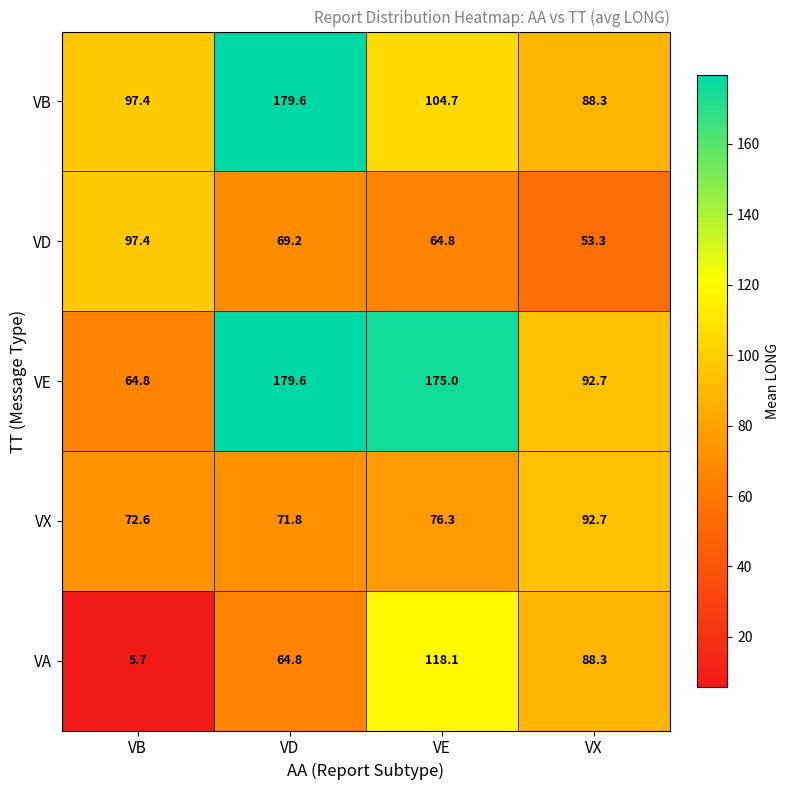

Reading left to right, transcribe all the data shown in this chart.

VB: 97.4	179.6	104.7	88.3
VD: 97.4	69.2	64.8	53.3
VE: 64.8	179.6	175.0	92.7
VX: 72.6	71.8	76.3	92.7
VA: 5.7	64.8	118.1	88.3